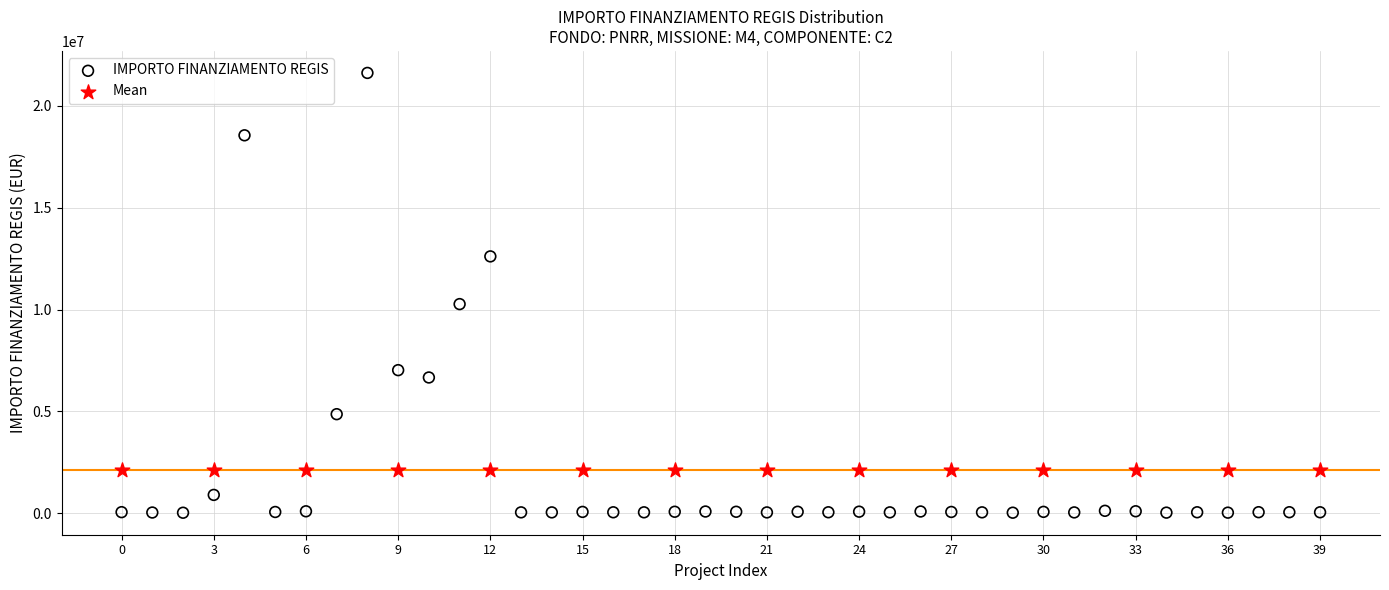

Which series reaches the minimum Y coordinate?

IMPORTO FINANZIAMENTO REGIS